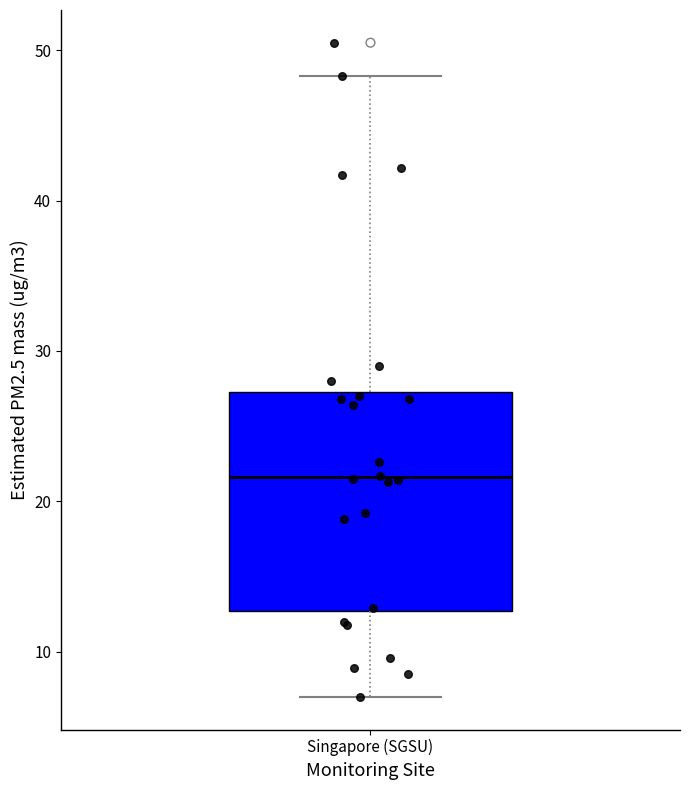

Transcribe this box plot: give where the median line is, the range the box spans, and where the two whiskers end, as read against the y-axis. The values are not printed on the chart, so give them approximately, as read against the axis.

median 22, box 13 to 27, whiskers 7 to 48